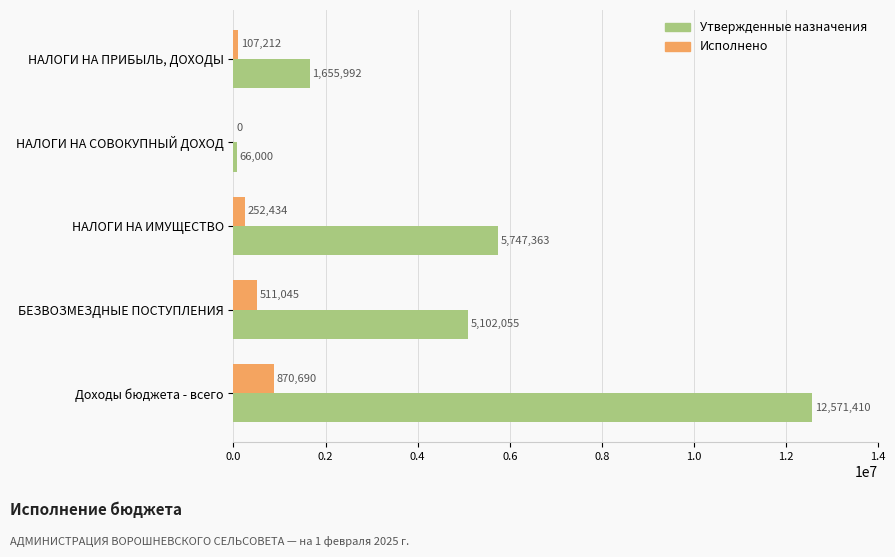

What is the sum of the Утвержденные назначения values at БЕЗВОЗМЕЗДНЫЕ ПОСТУПЛЕНИЯ and НАЛОГИ НА ИМУЩЕСТВО?

10849418.0